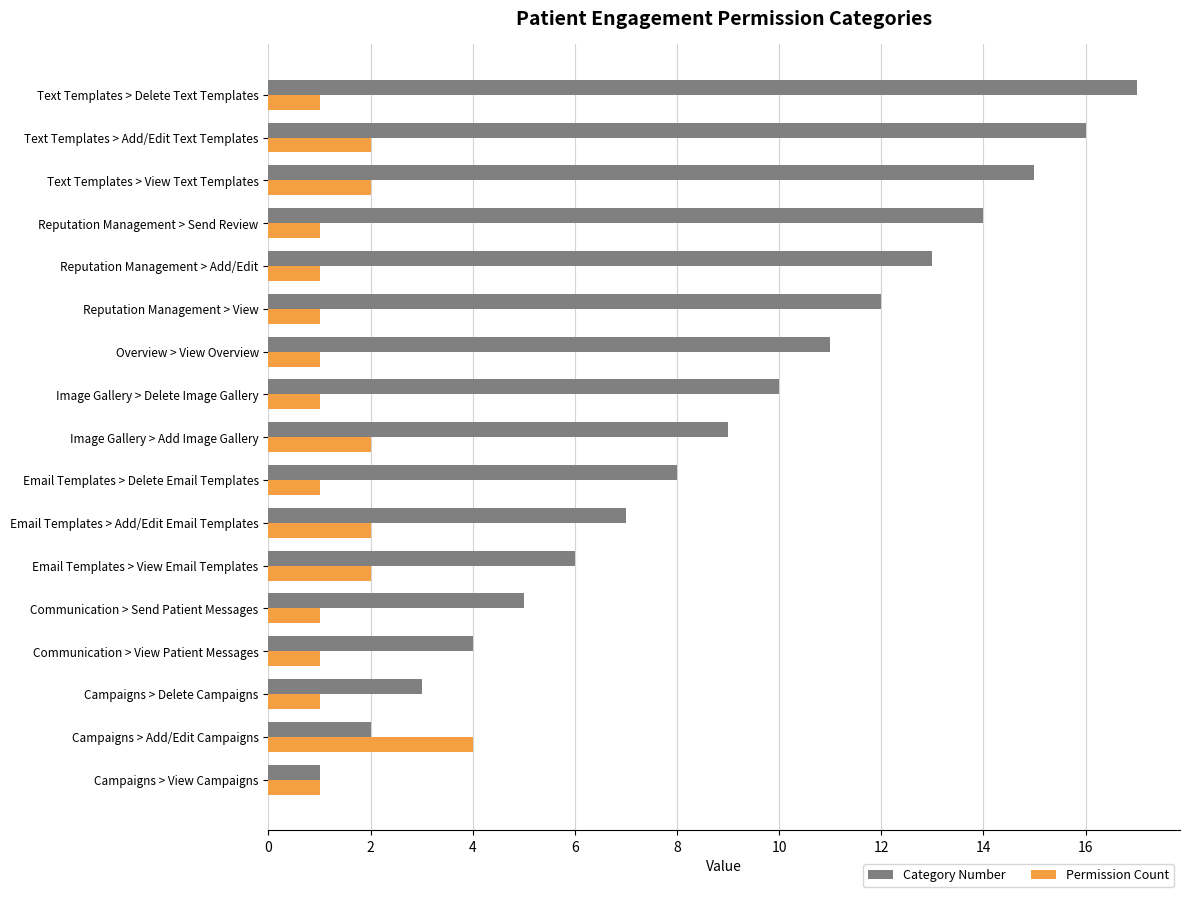

Which series has the largest total across all categories?

Category Number